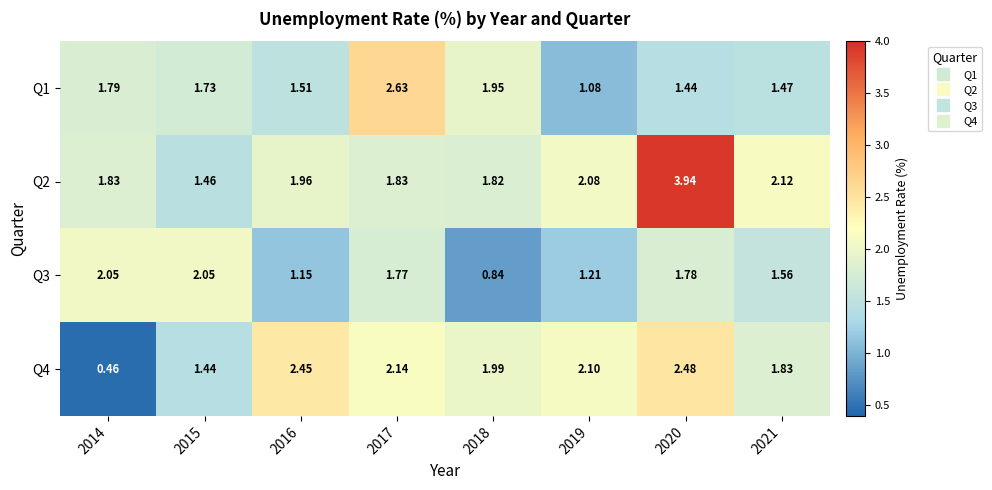

What is the total value across all series at 2021?

7.0